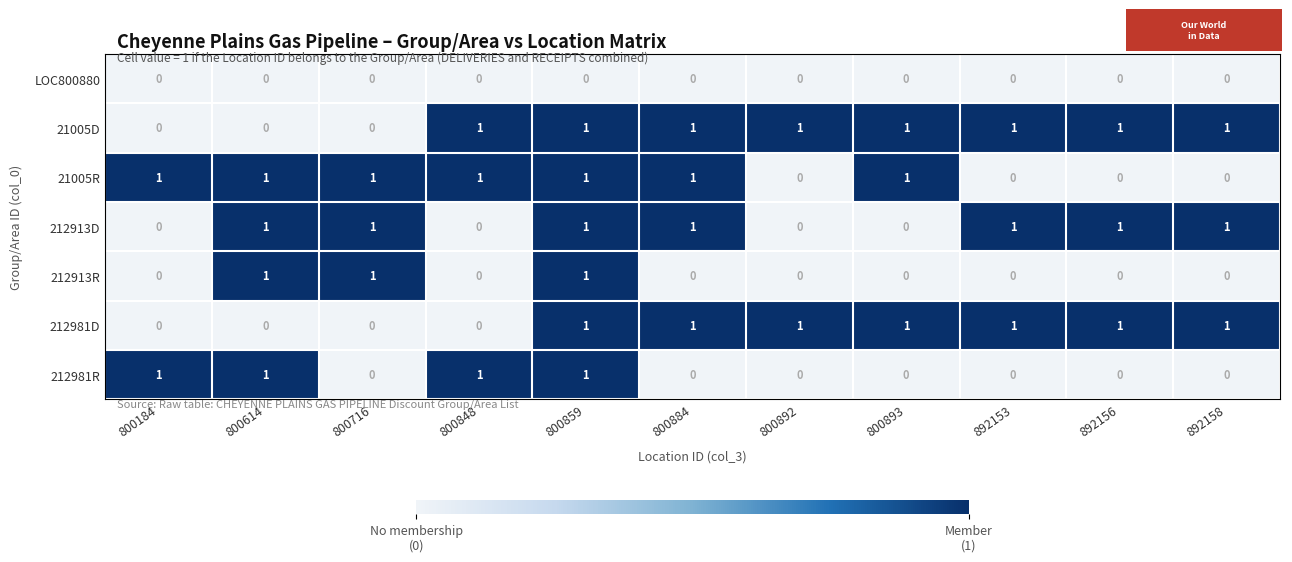

Is it true that 212981D equals 1 at 800892?

True